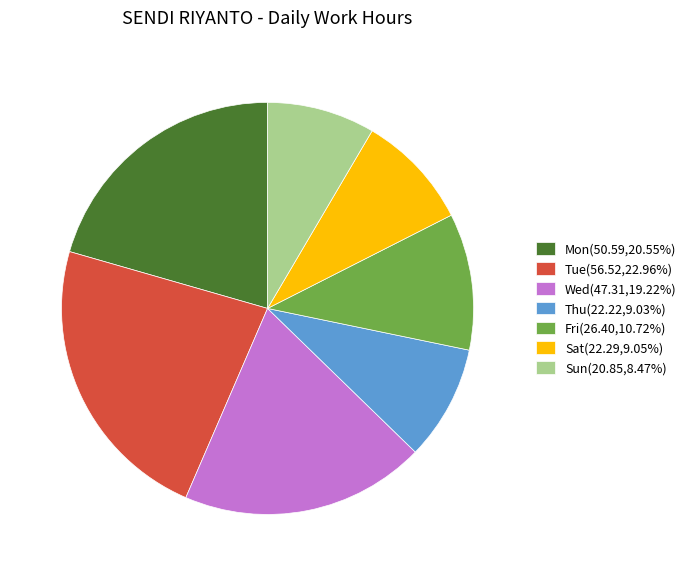

What is the ratio of the value at Sun(20.85,8.47%) to the value at Mon(50.59,20.55%)?

0.4